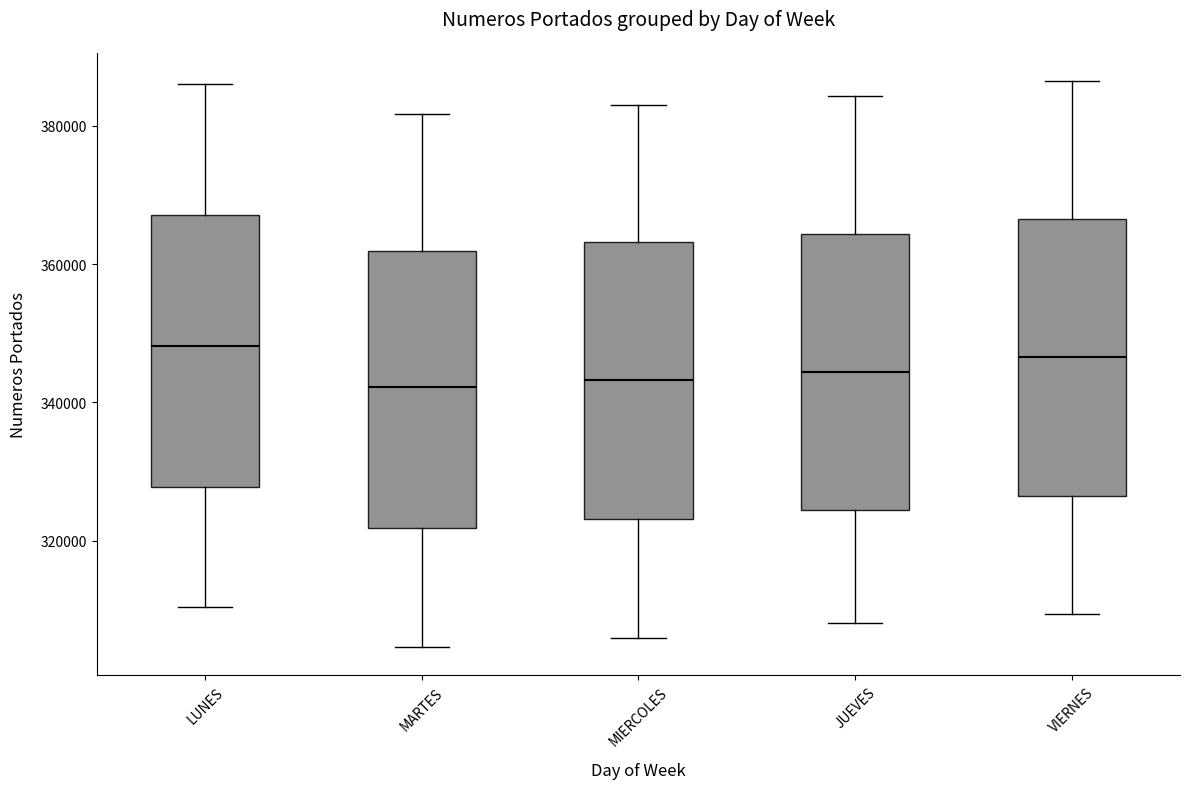

Where does the upper whisker of the box for LUNES end on the y-axis? The values are not printed on the chart, so give them approximately, as read against the axis.

386000